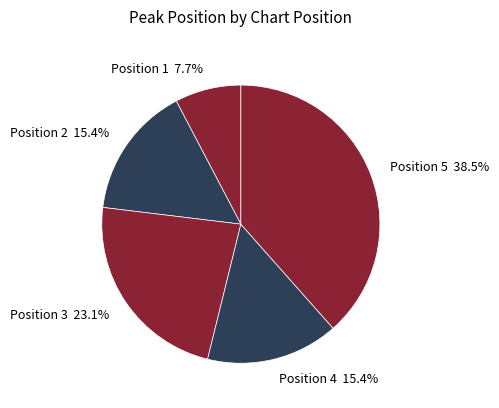

What is the ratio of the value at Position 4 15.4% to the value at Position 3 23.1%?

0.7